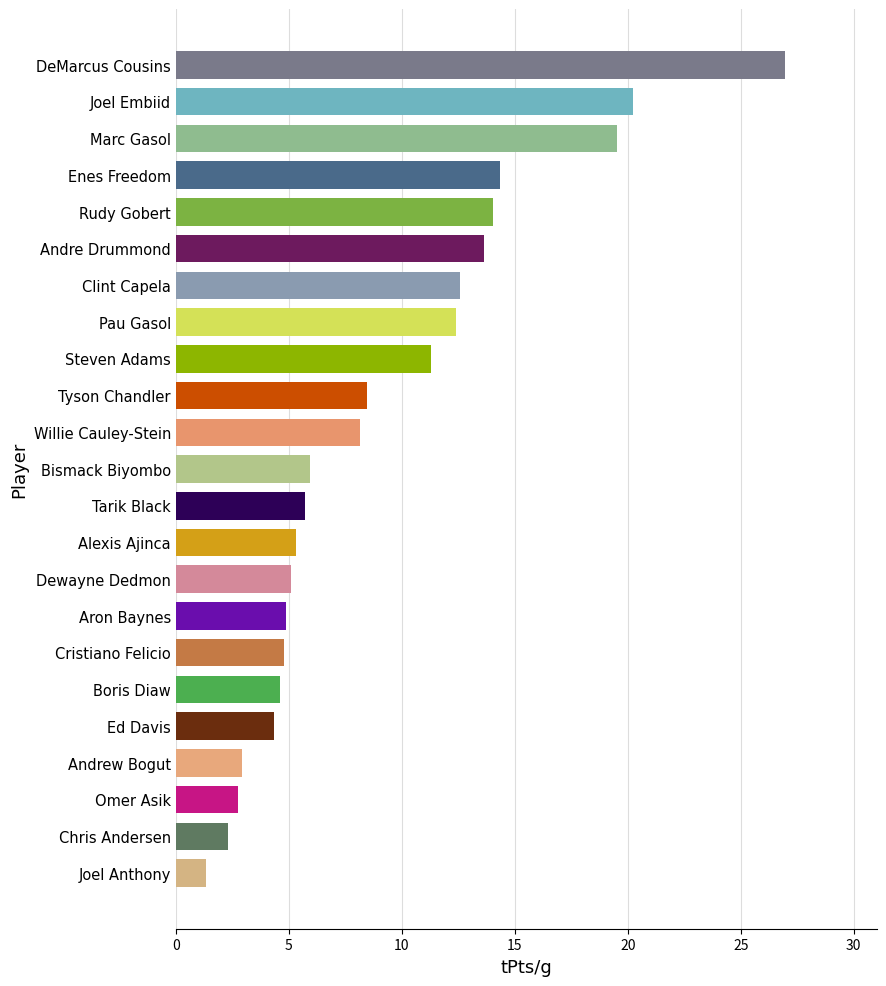

Count the number of categories in the chart.

23